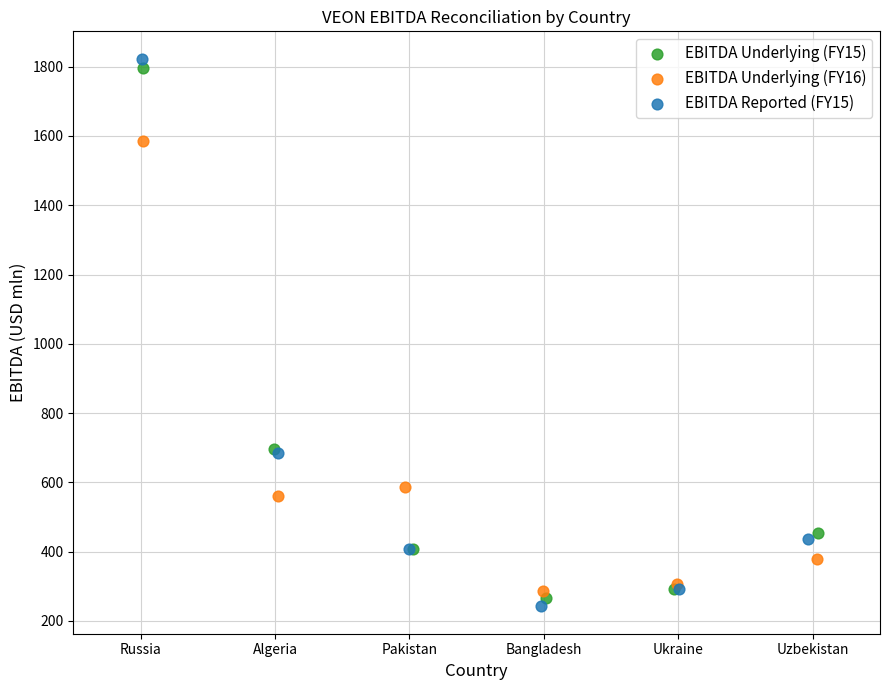

Which series has the widest spread of Y values?

EBITDA Reported (FY15)